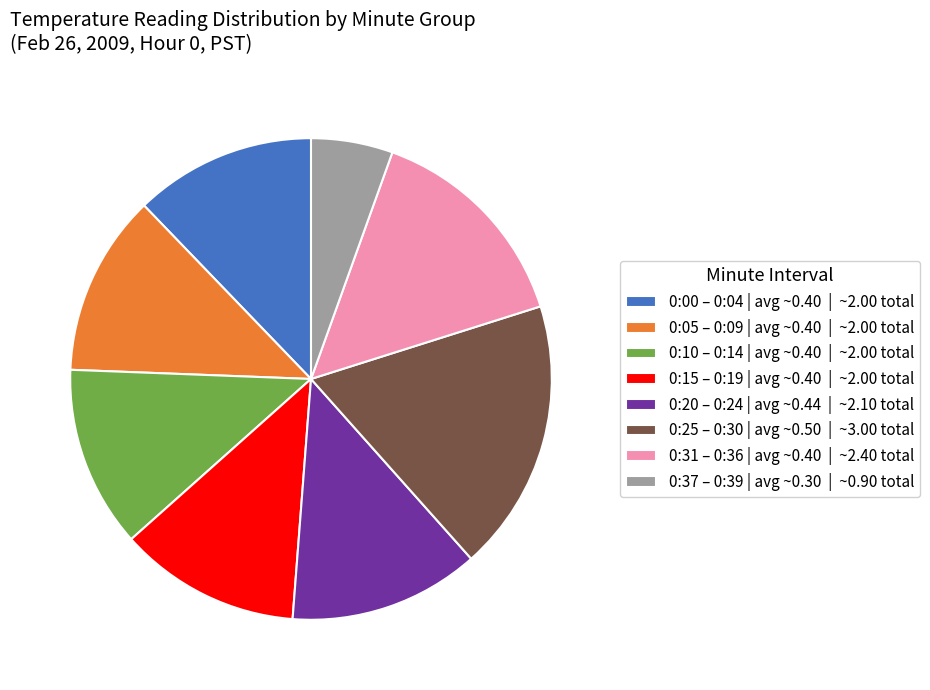

Is it true that 0:31 – 0:36 | avg ~0.40 | ~2.40 total is 27% of the pie?

False